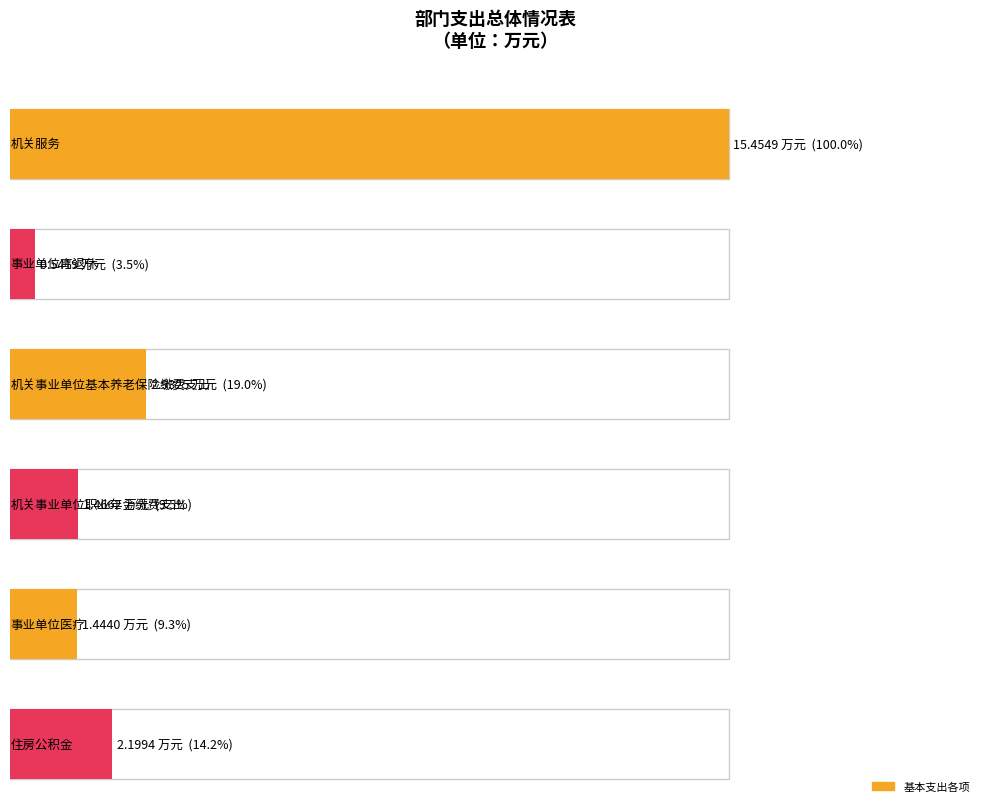

Reading left to right, list all the values displayed in this chart.

15.5	0.5	2.9	1.5	1.4	2.2